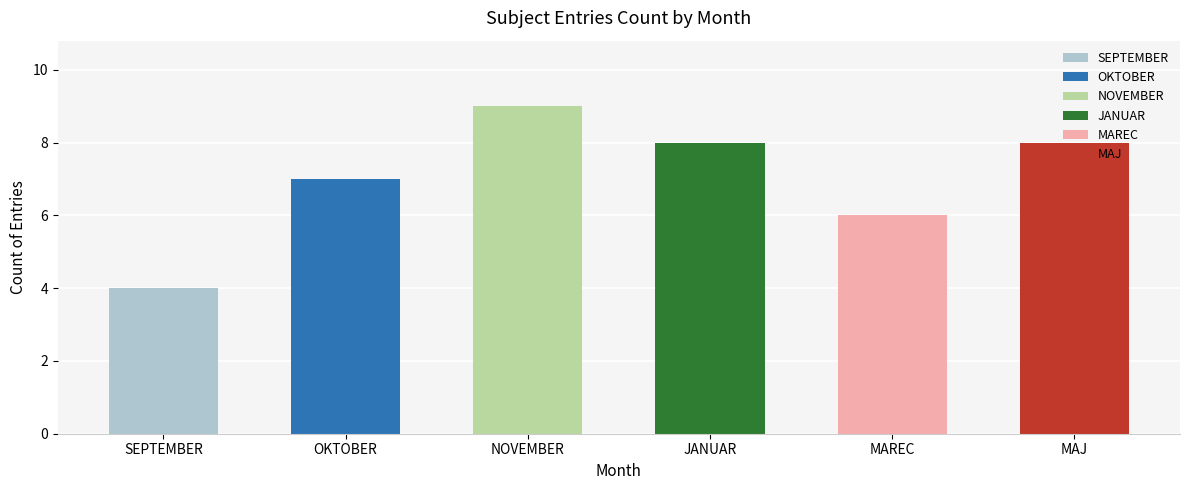

The value at NOVEMBER is 9. True or false?

True